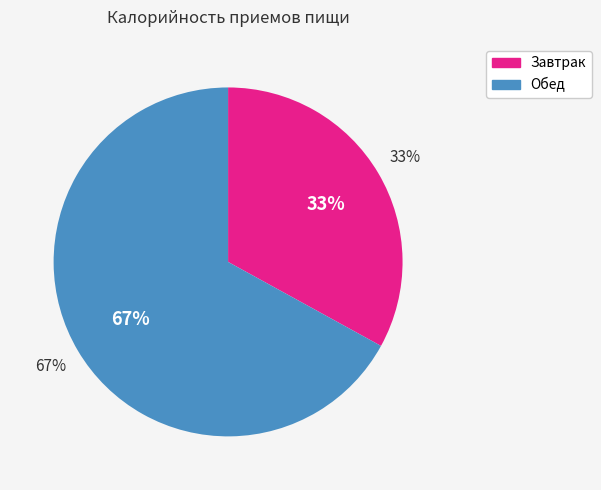

How many slices are in this pie chart?

2